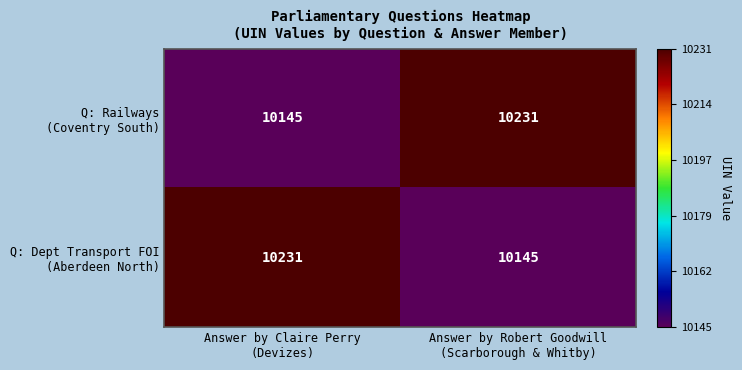

What is the smallest value displayed?

10145